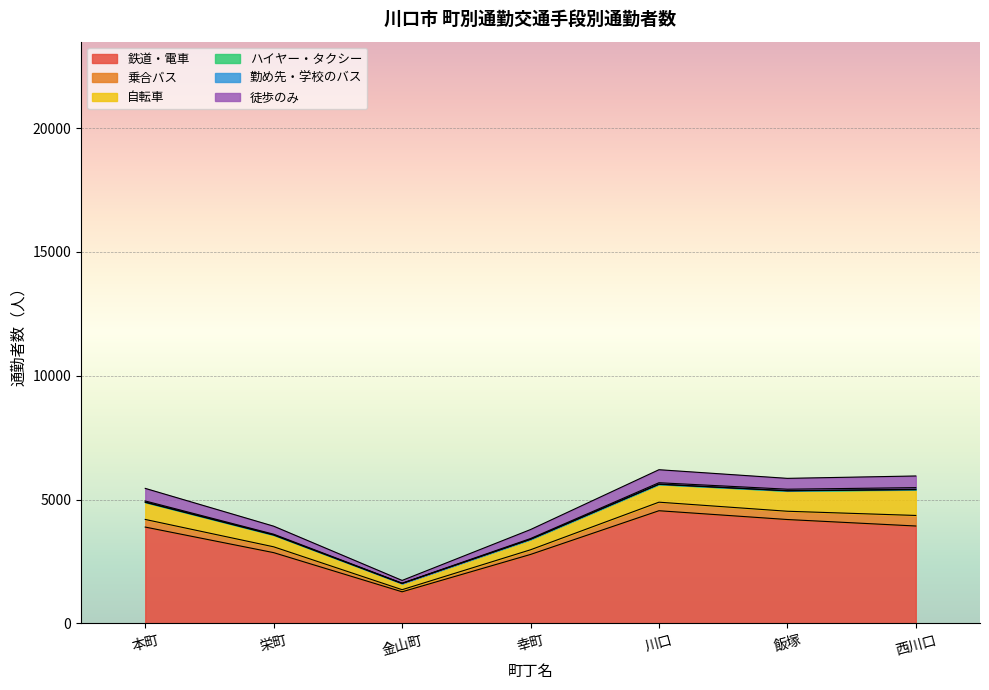

Is it true that 徒歩のみ equals 752 at 西川口?

False